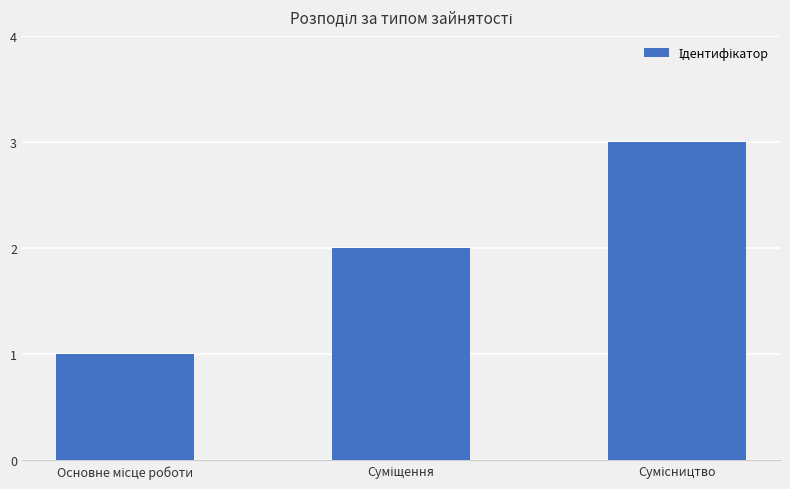

What is the sum of all values?

6